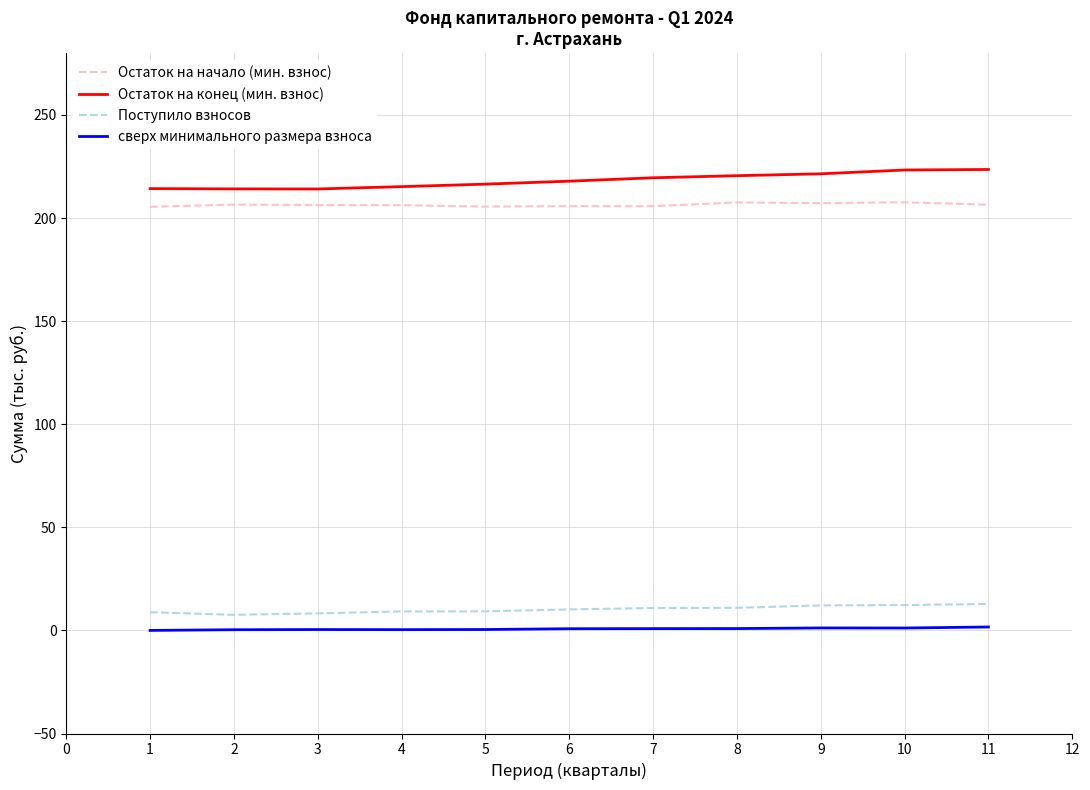

What is the maximum value shown in the chart?

223.6